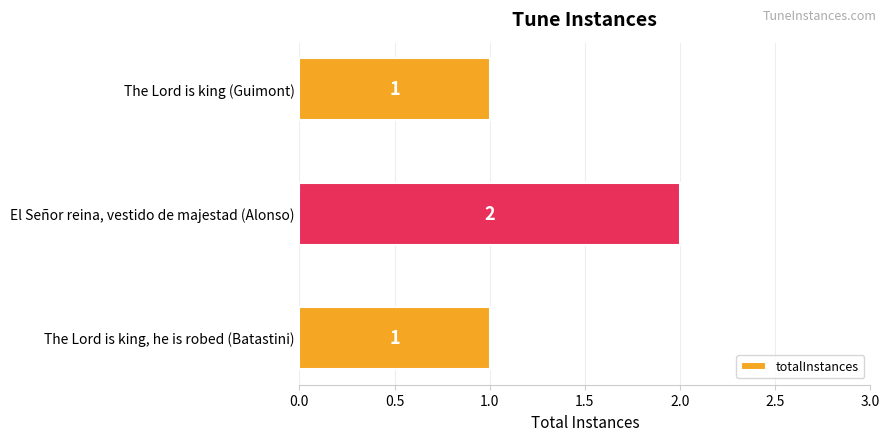

Is it true that the value at The Lord is king, he is robed (Batastini) is 2?

False